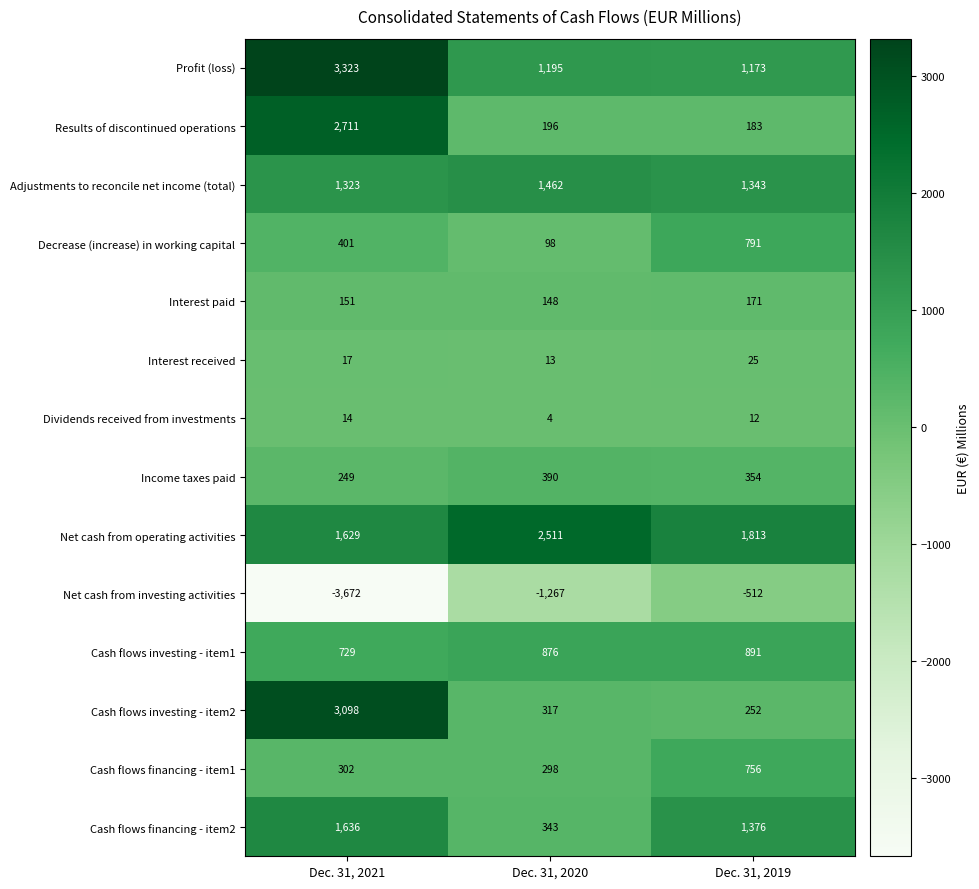

Between Dec. 31, 2021 and Dec. 31, 2019, which series saw the biggest shift?

Net cash from investing activities